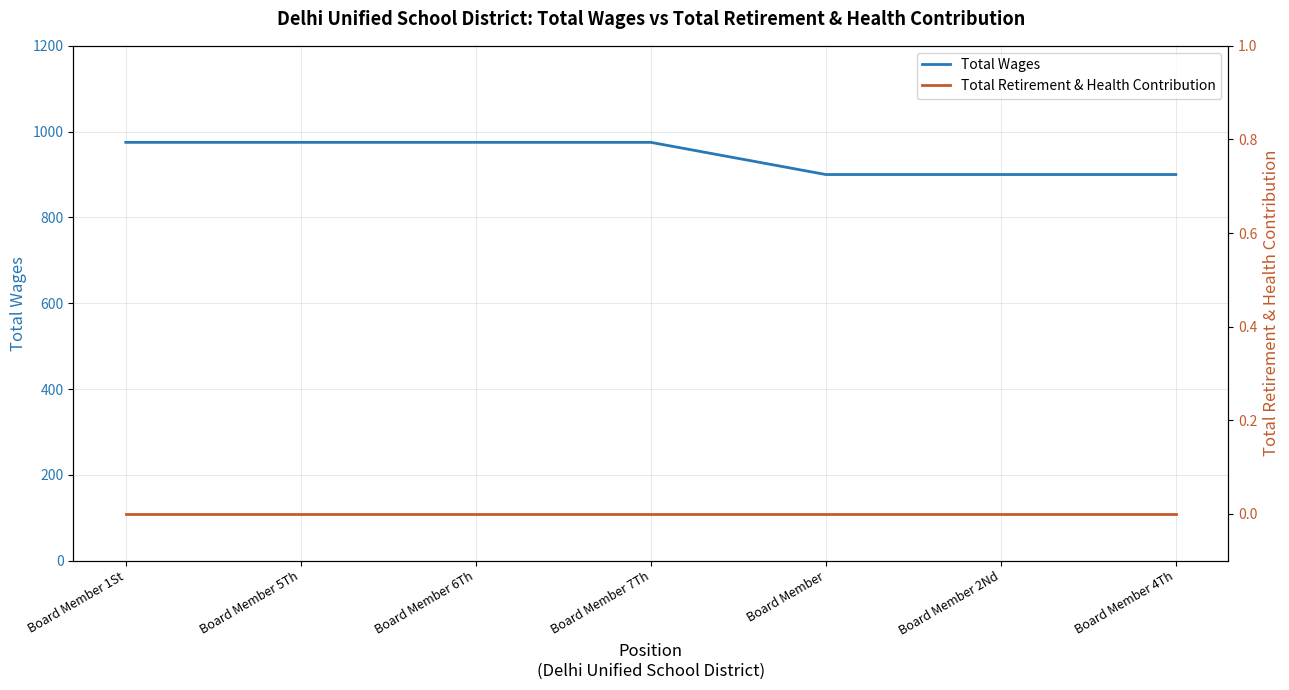

Which series changed the most between Board Member 1St and Board Member 7Th?

Total Wages